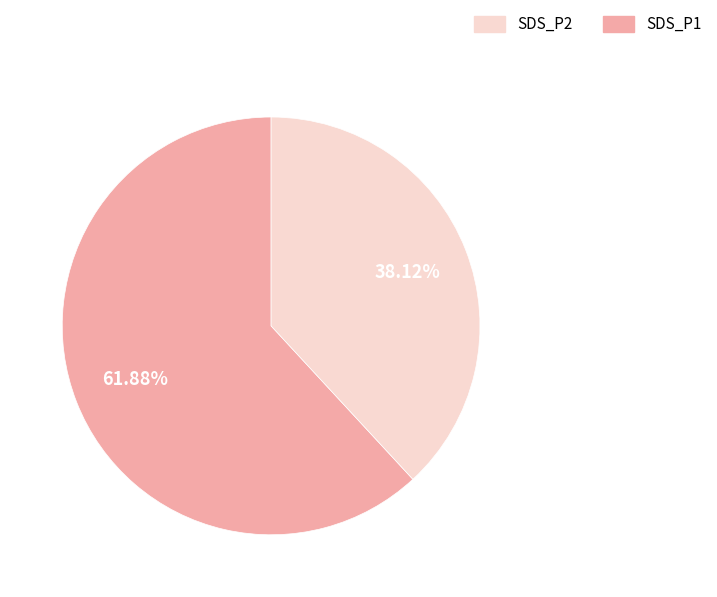

Is there a majority slice in this chart?

Yes